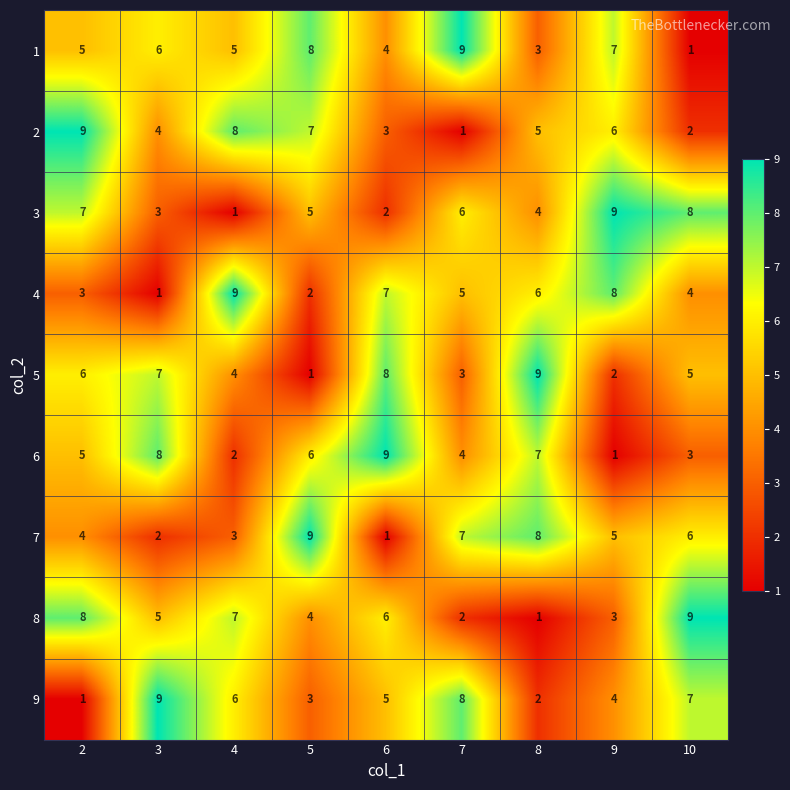

Is it true that 1 equals 9 at 7?

True